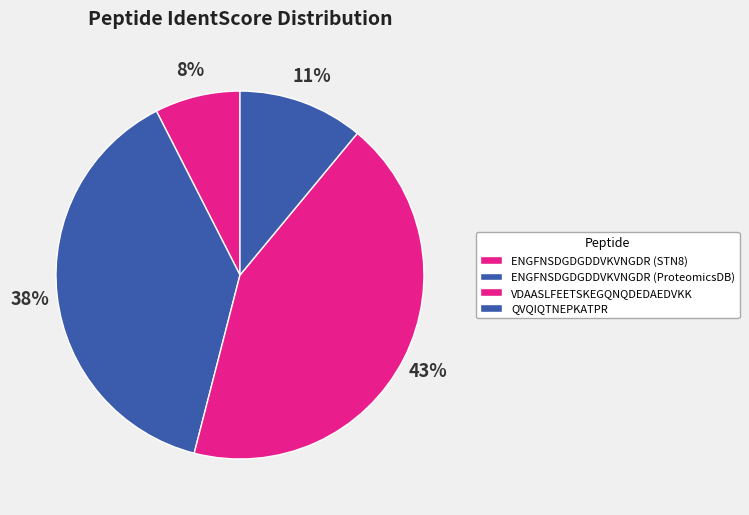

How many slices are in this pie chart?

4